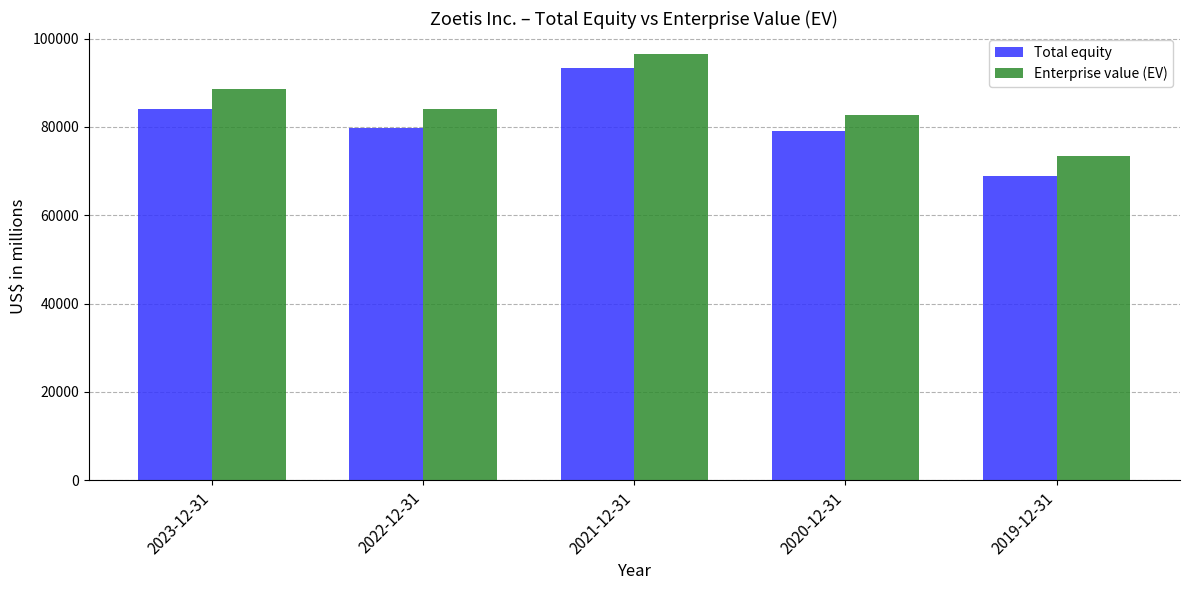

Count the number of categories in the chart.

5